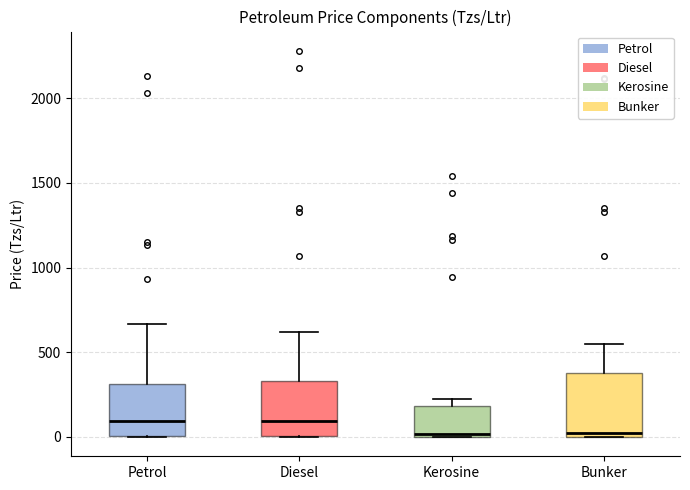

Reading left to right, transcribe this box plot: for each box, give where its median line is, the range the box spans, and where its two whiskers end, as read against the y-axis. The values are not printed on the chart, so give them approximately, as read against the axis.

Petrol: median 100, box 0 to 300, whiskers 0 to 650
Diesel: median 100, box 0 to 350, whiskers 0 to 600
Kerosine: median 0 (just above the box's lower edge), box 0 to 200, whiskers 0 to 200 (just above the box's upper edge)
Bunker: median 50, box 0 to 400, whiskers 0 to 550